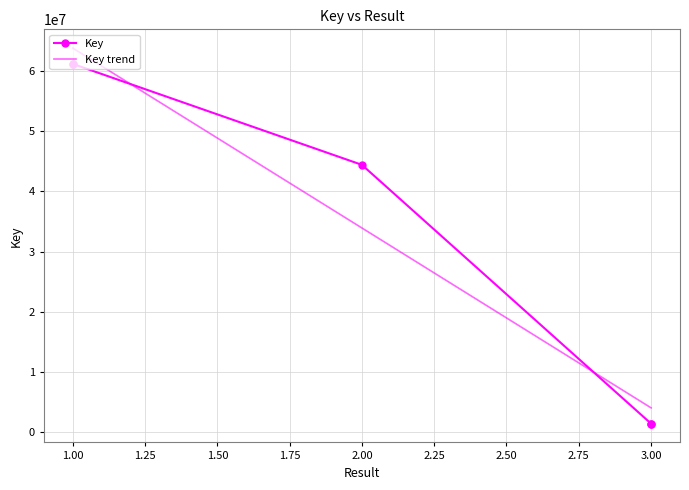

Count the number of values greater than 44409323.

2